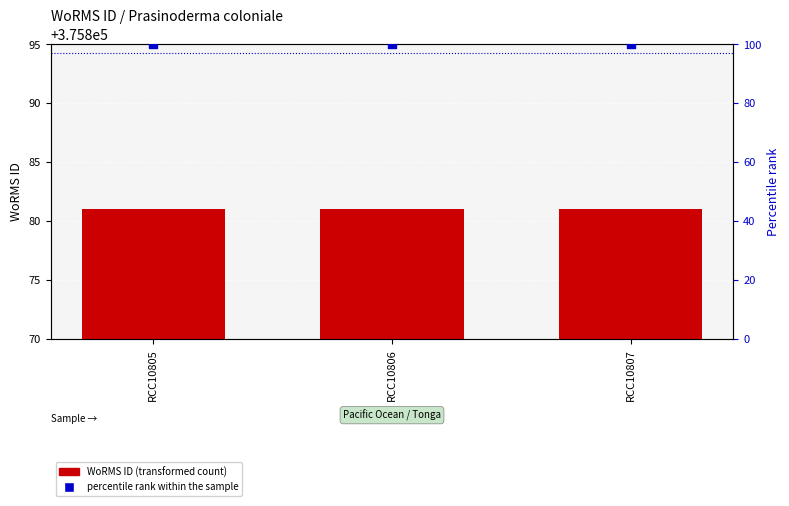

At which category is the sum across all series the highest?

RCC10805